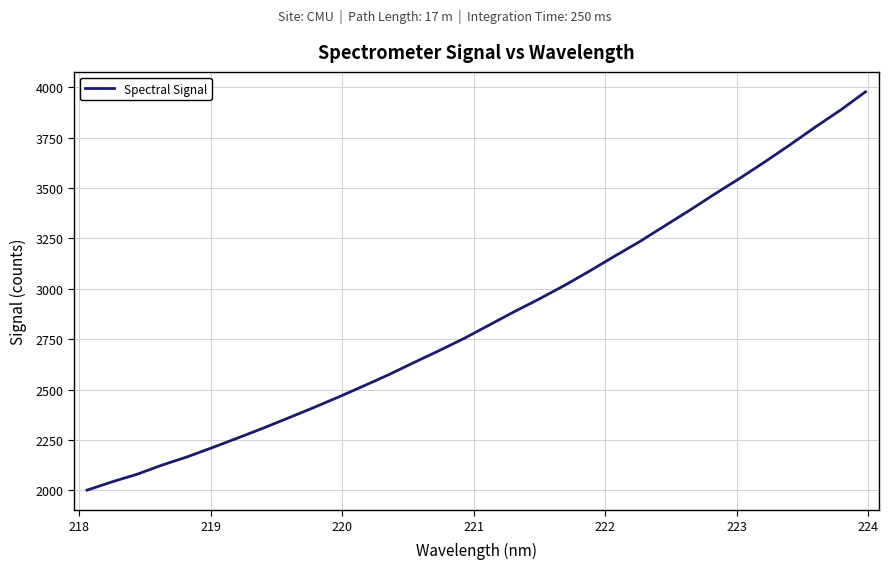

What is the difference between the maximum and minimum values?

1976.4